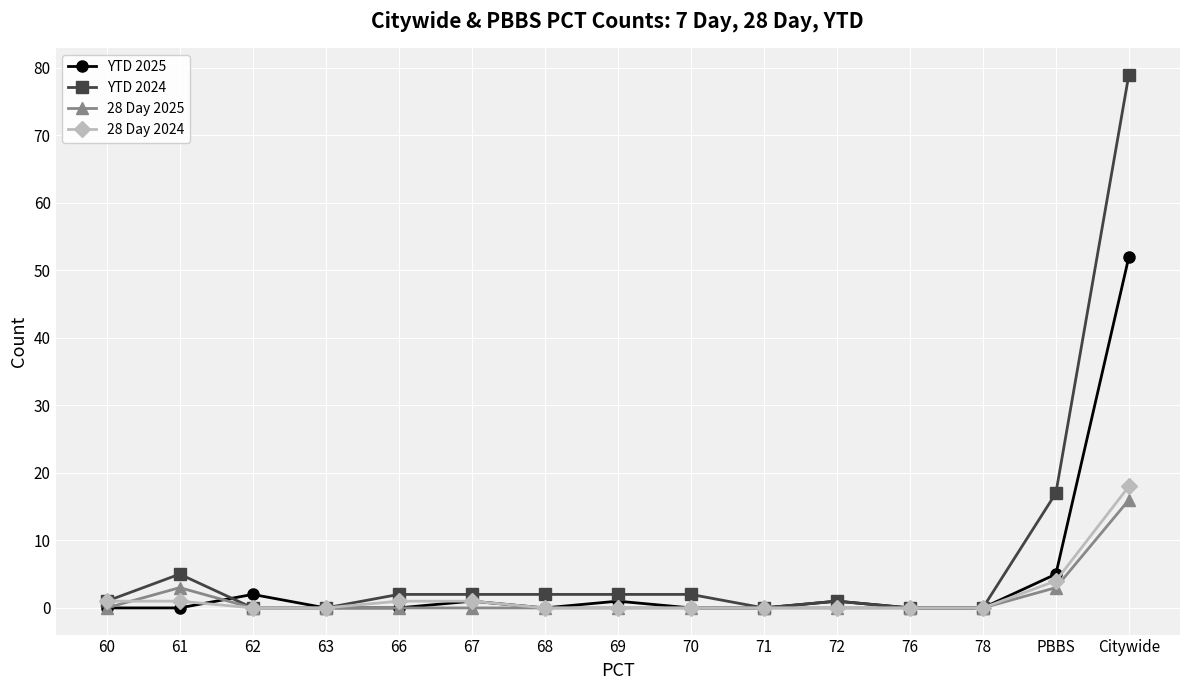

Where do 28 Day 2025 and 28 Day 2024 first cross each other?

60 and 61